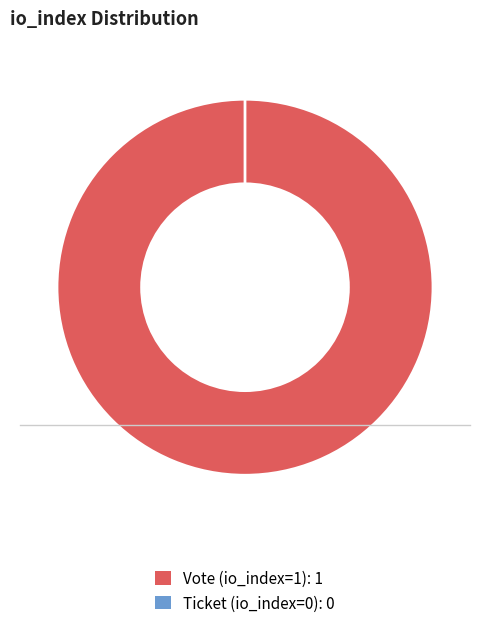

What percentage do Ticket (io_index=0) and Vote (io_index=1) together represent?

100.0%